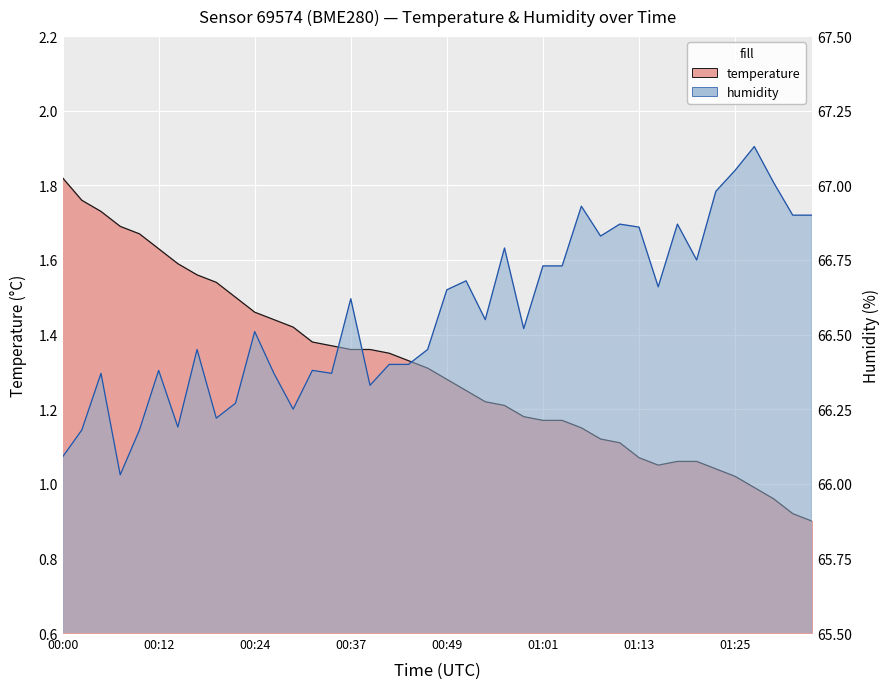

How many interior local valleys does the temperature series have?

1